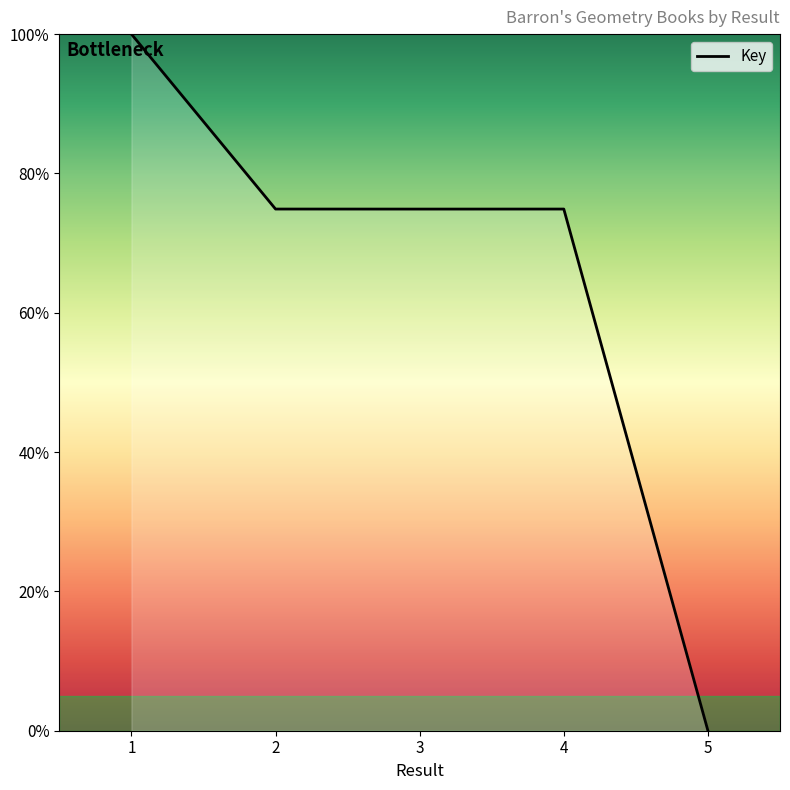

True or false: the data shows 18.9 at 4.

False